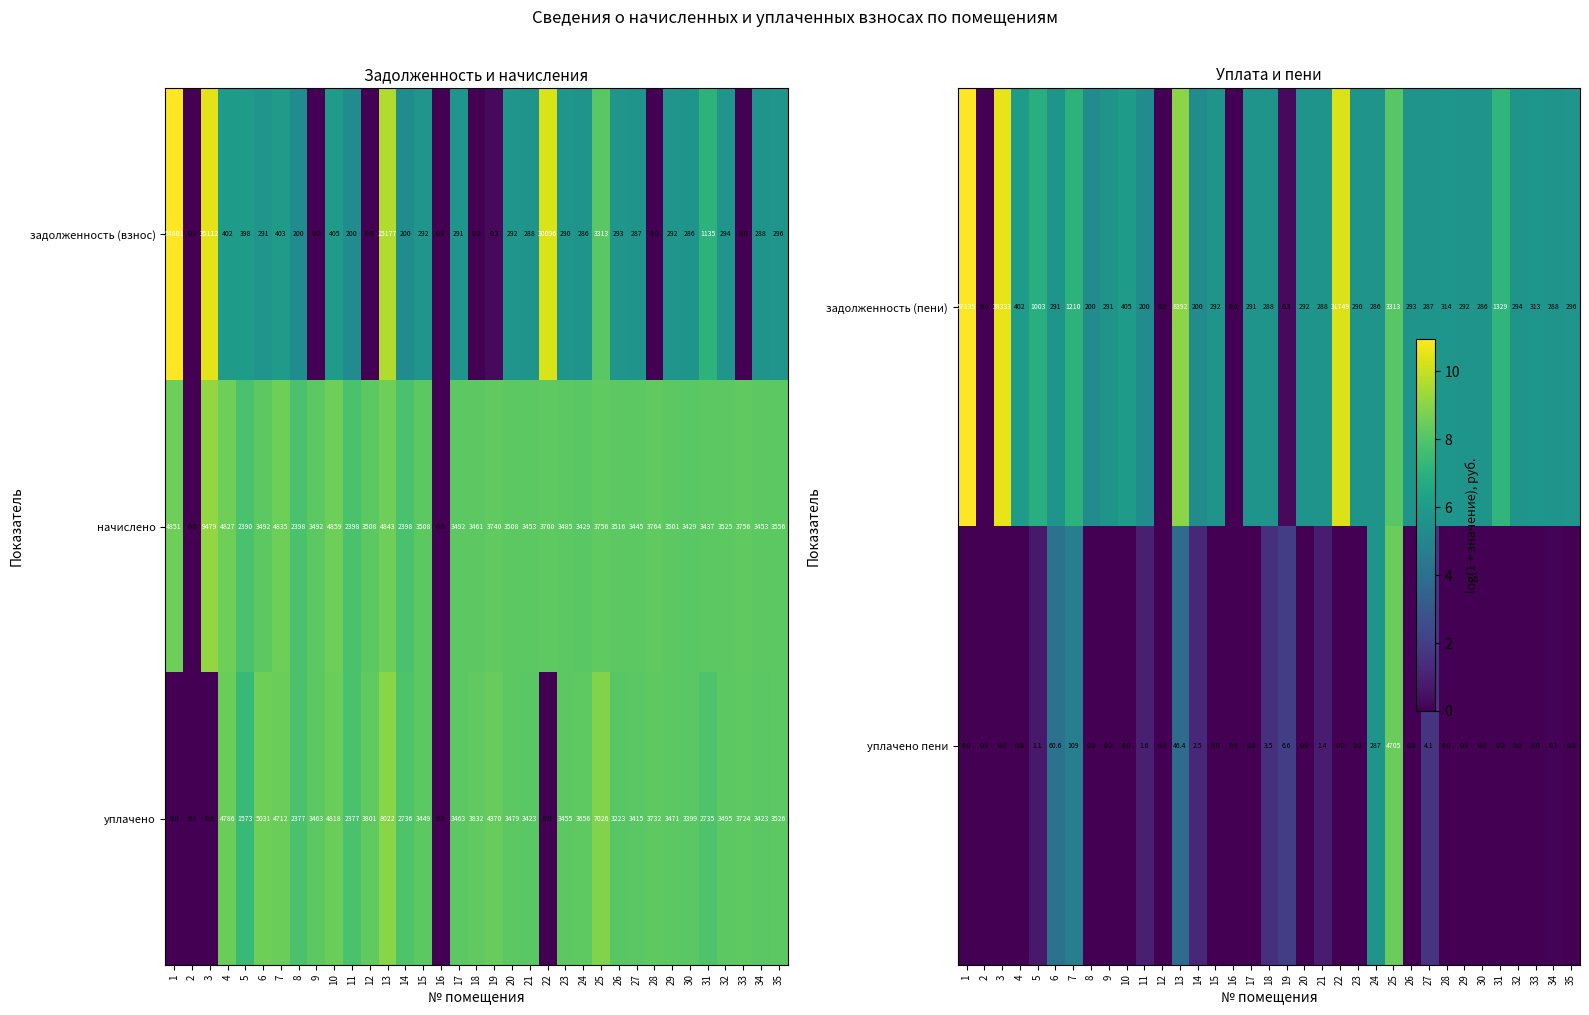

At how many categories does at least one series exceed 9?

4